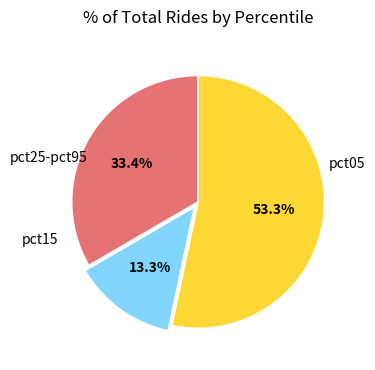

Is there any slice that represents more than half of the pie?

Yes